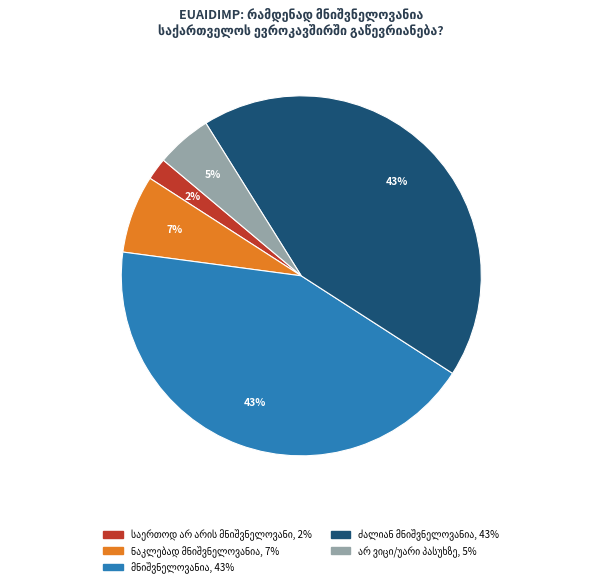

To the nearest percent, what is the average slice percentage?

20%